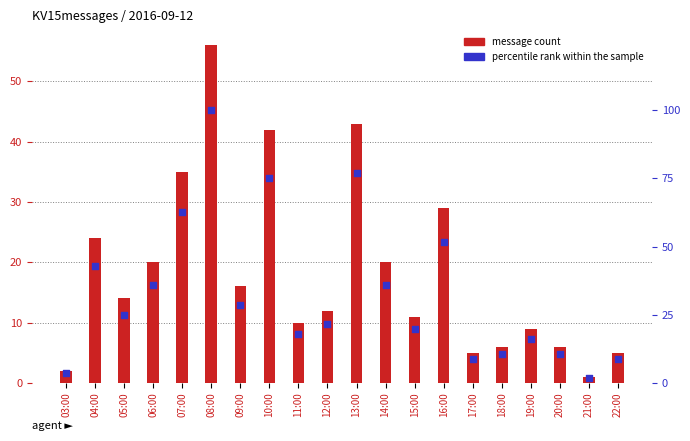

Which series has the largest Y range (max minus min)?

percentile rank within the sample